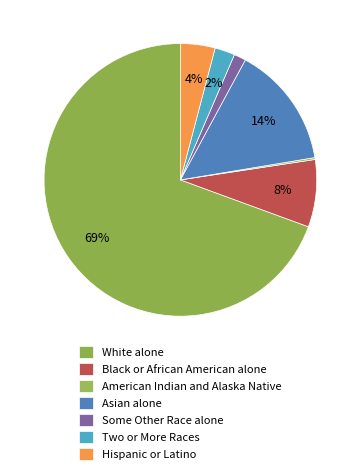

What is the smallest slice in the pie chart?

American Indian and Alaska Native